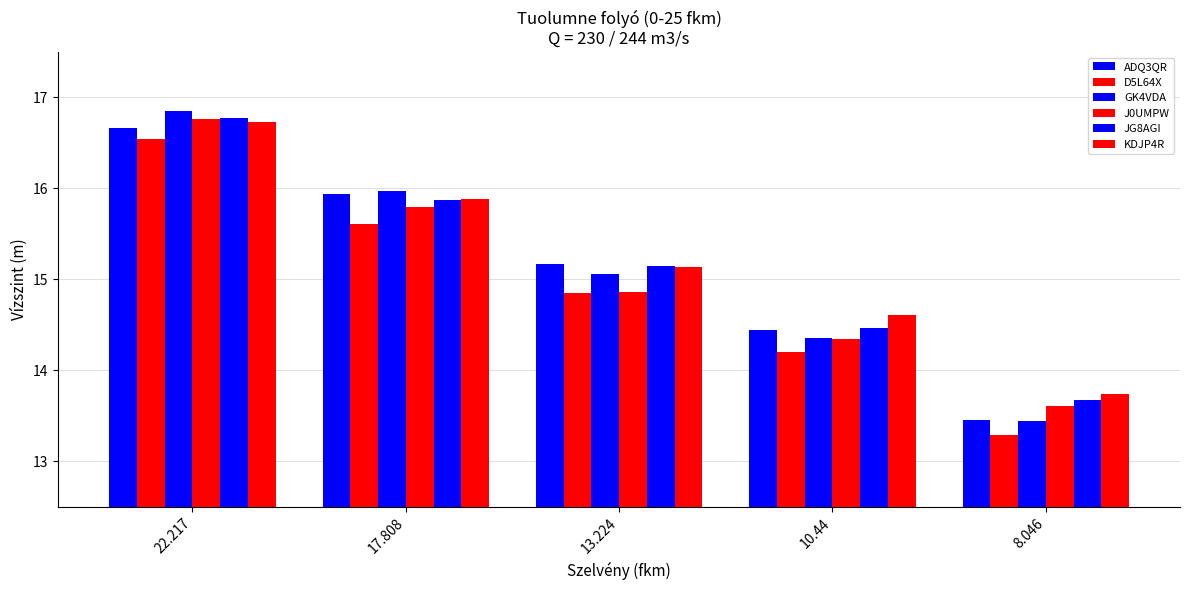

At which category is the sum across all series the highest?

22.217